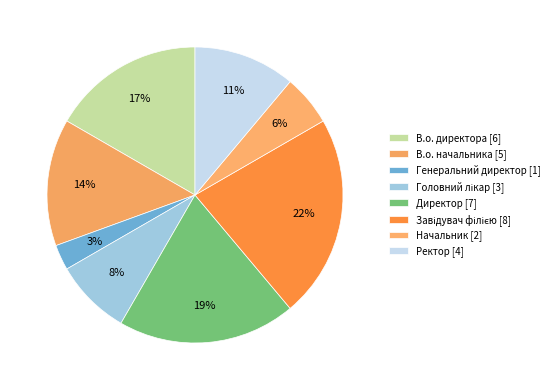

Does any single category account for the majority?

No